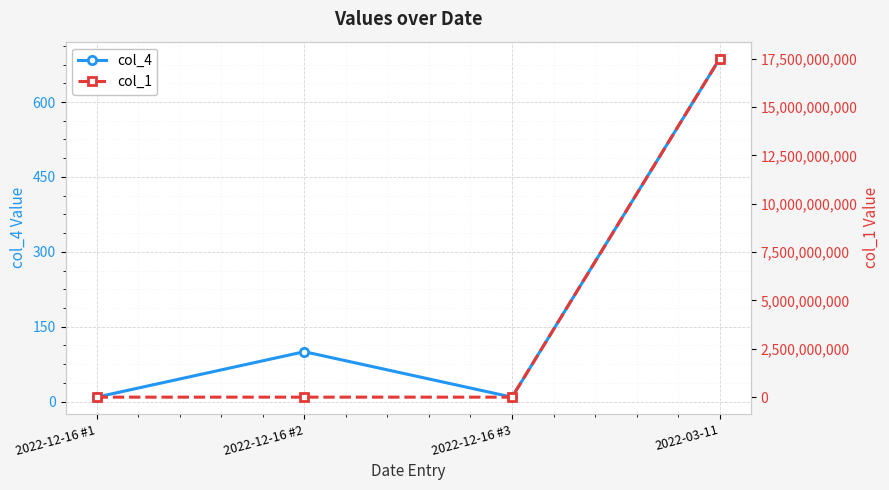

At 2022-12-16 #3, list the series in order from smallest to largest.

col_4, col_1